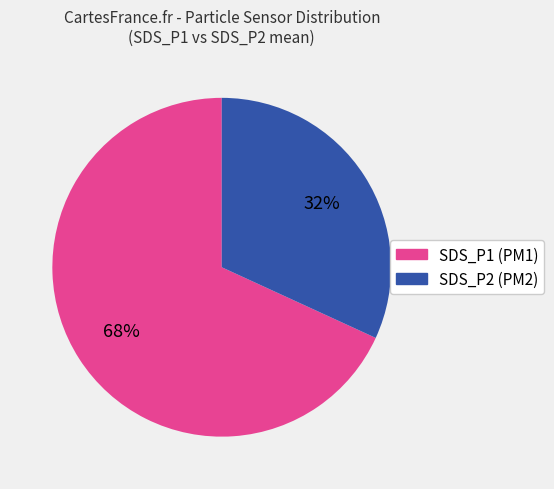

To the nearest percent, what is the difference between the SDS_P2 and SDS_P1 slice percentages?

36%